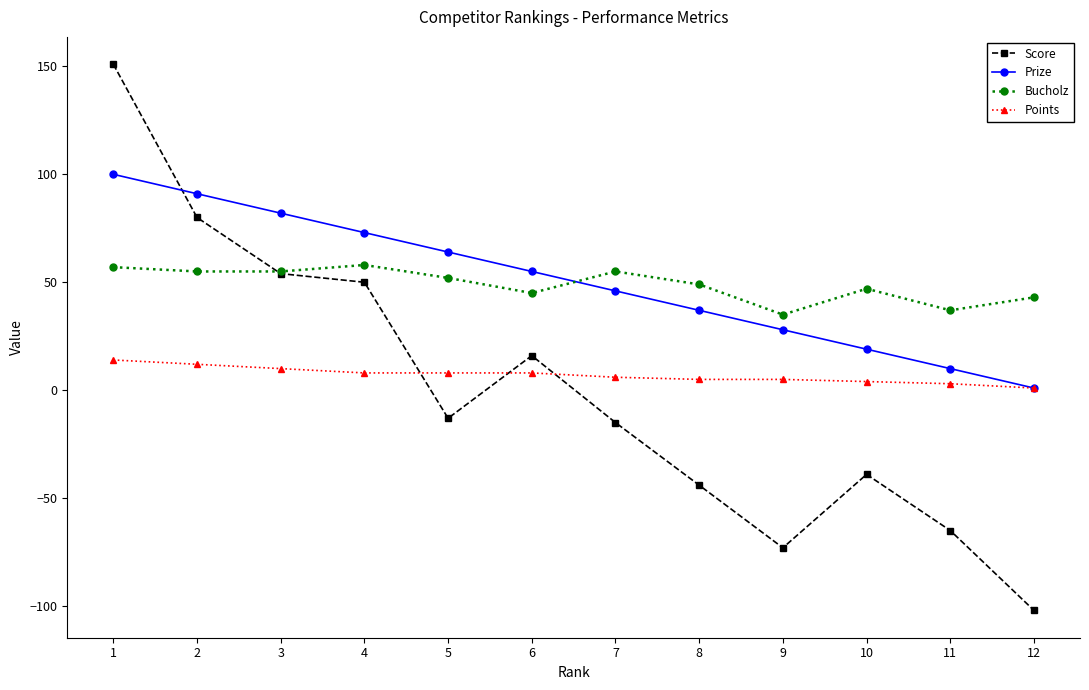

Is it true that Prize equals 46 at 7?

True